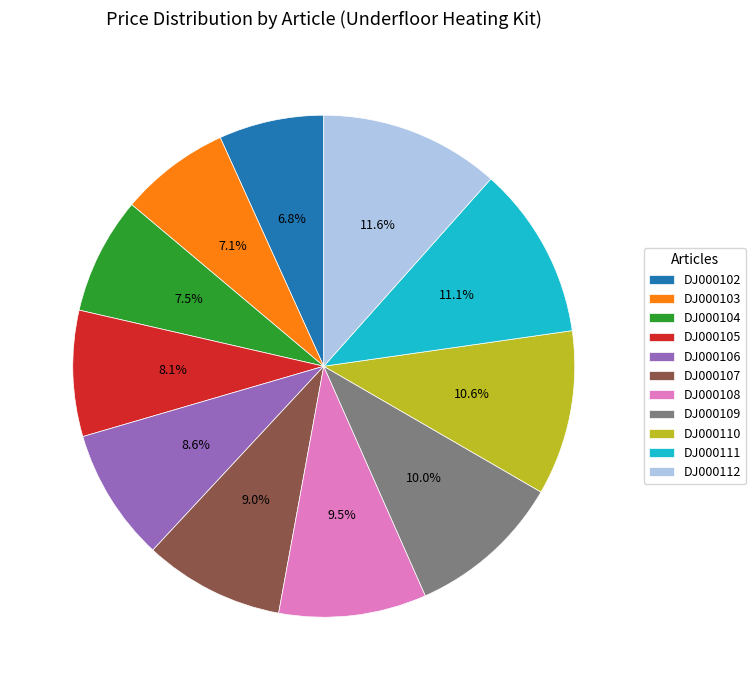

Is the sum of DJ000109 and DJ000104 greater than half?

No